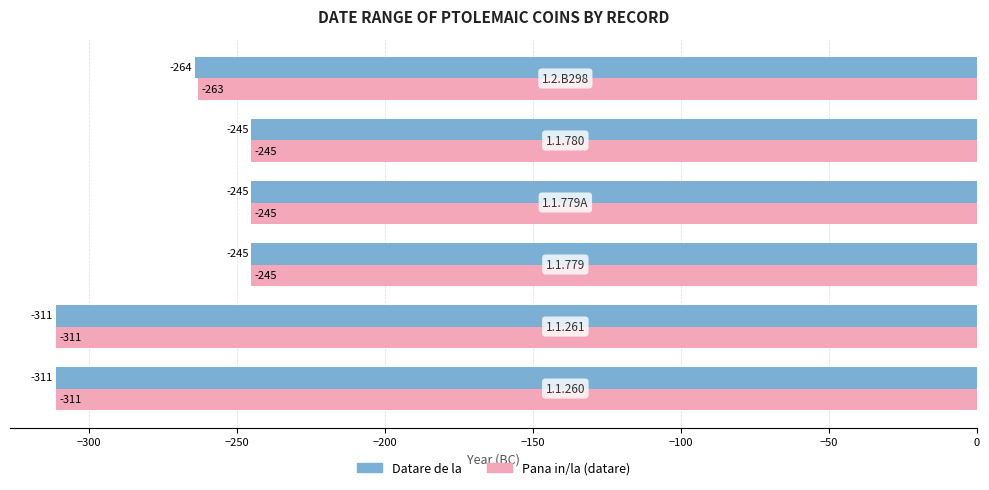

How many Pana in/la (datare) values are between -311 and -245?

6